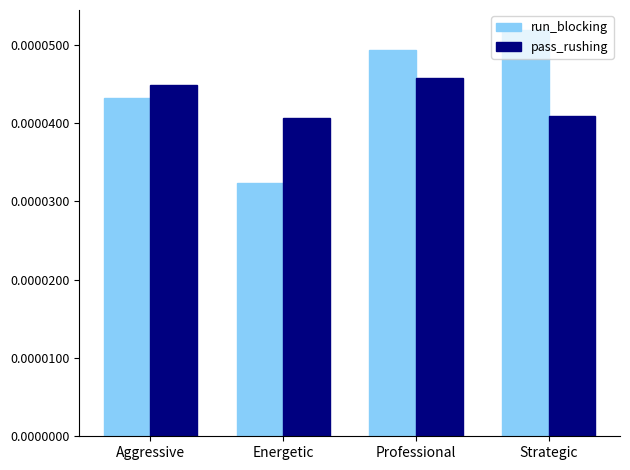

Which series has the widest spread of values?

run_blocking